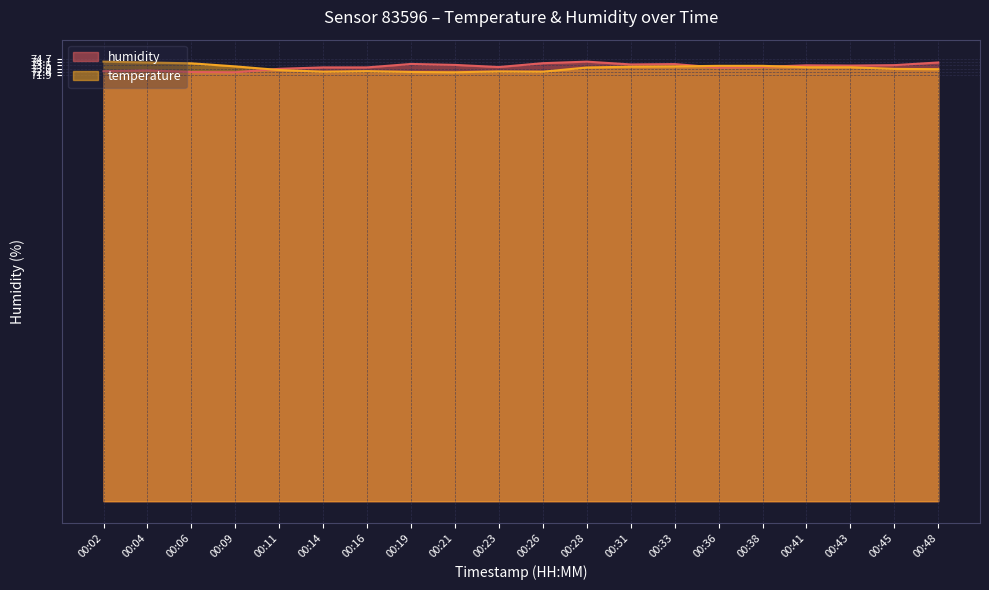

The value of temperature at 00:43 is 73.2. True or false?

True